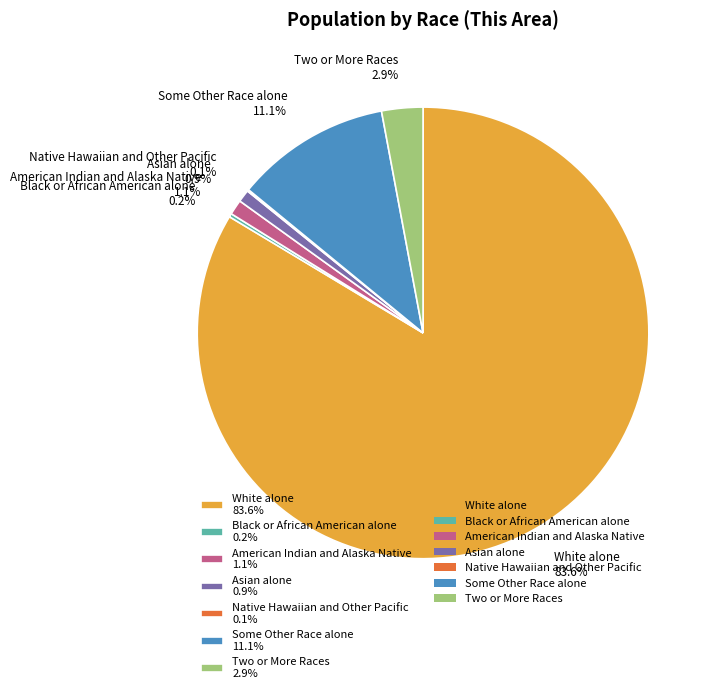

Is American Indian and Alaska Native 1.1% the majority of the pie?

No